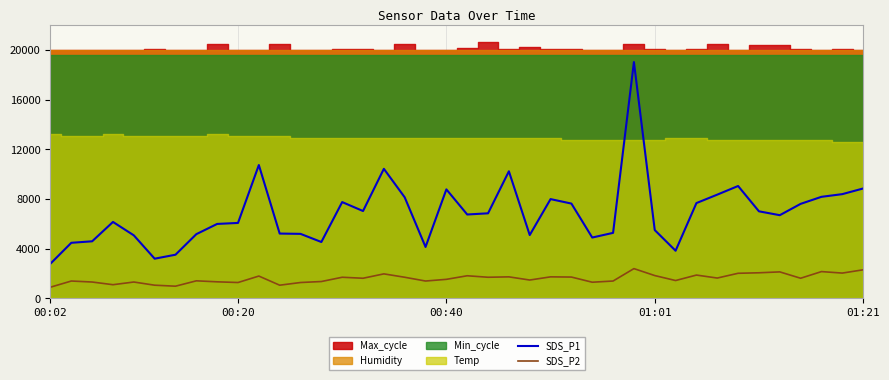

What is the sum of the SDS_P1 values at 20 and 13?

11304.0